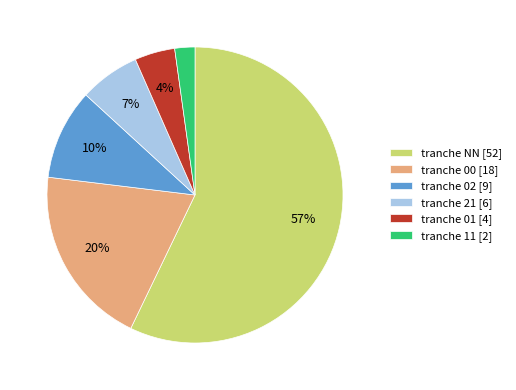

What is the smallest slice in the pie chart?

tranche 11 [2]